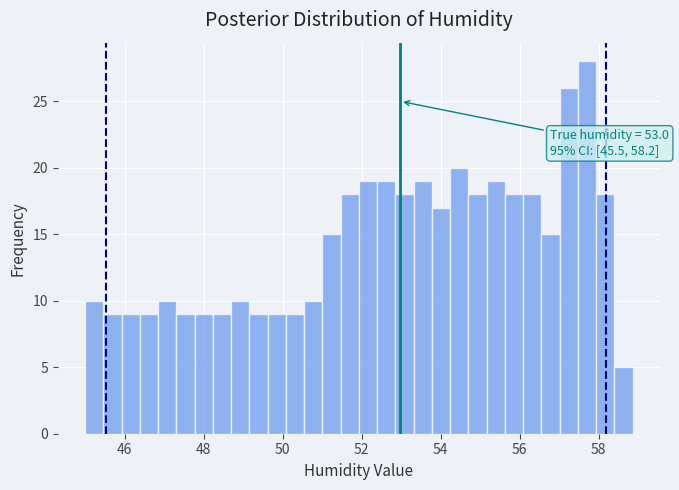

Around what value on the x-axis is the tallest bar? Give the approximate position of its centre, as read against the axis.

57.8